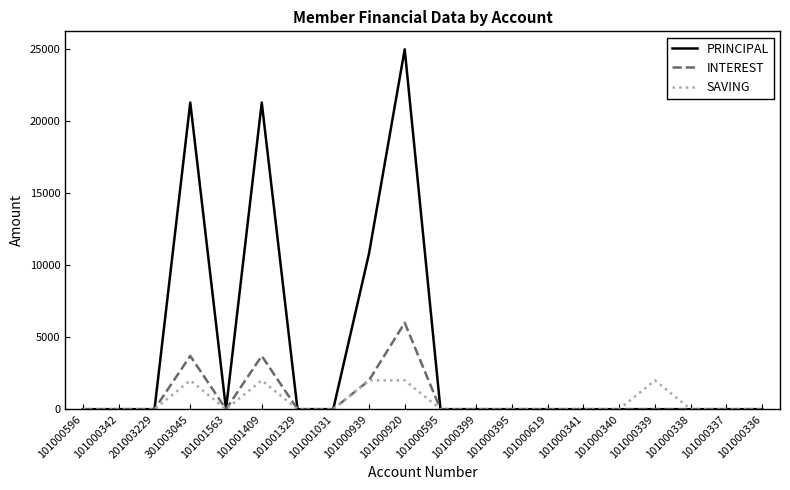

What position from the right is 101000939?

12